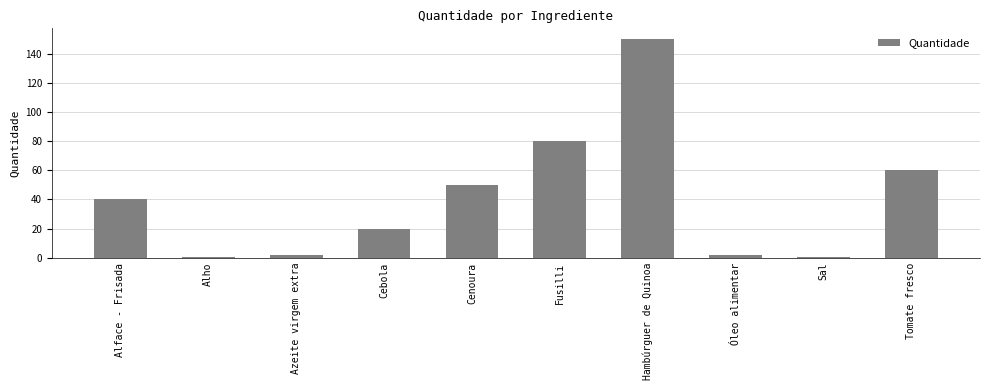

Reading left to right, transcribe all the data shown in this chart.

Alface - Frisada=40.0	Alho=0.2	Azeite virgem extra=2.0	Cebola=20.0	Cenoura=50.0	Fusilli=80.0	Hambúrguer de Quinoa=150.0	Óleo alimentar=2.0	Sal=0.2	Tomate fresco=60.0